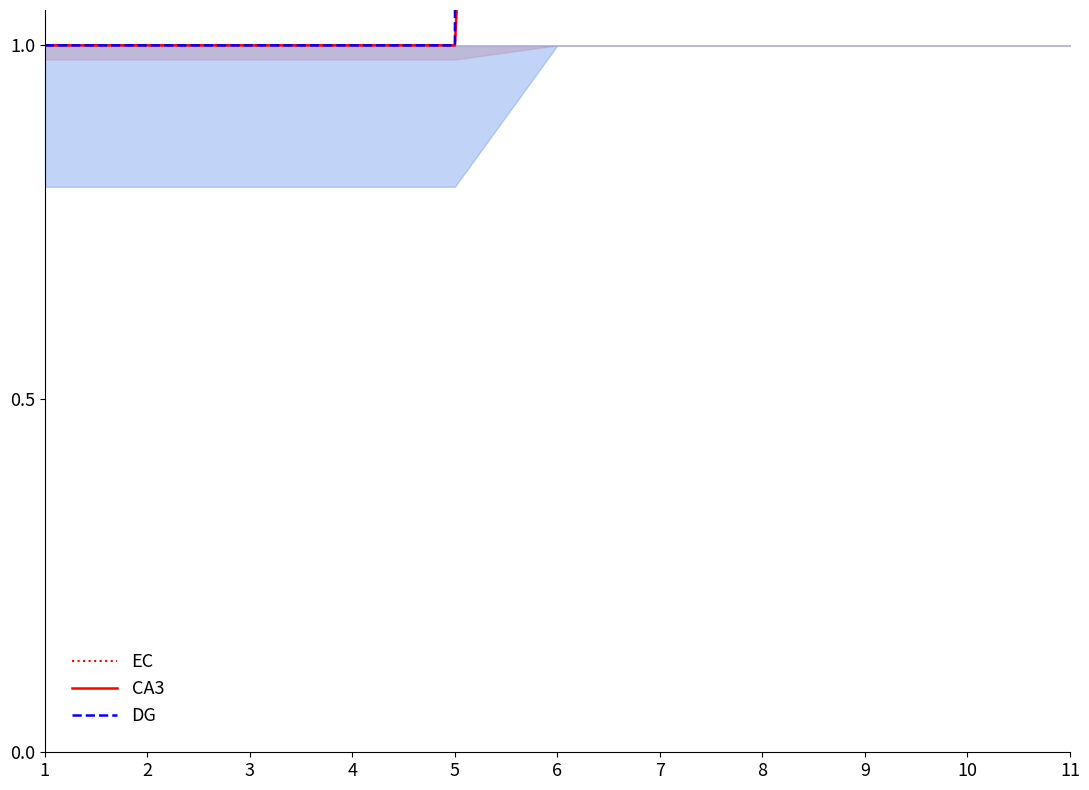

What is the difference between the second highest and minimum values in the CA3 series?

59